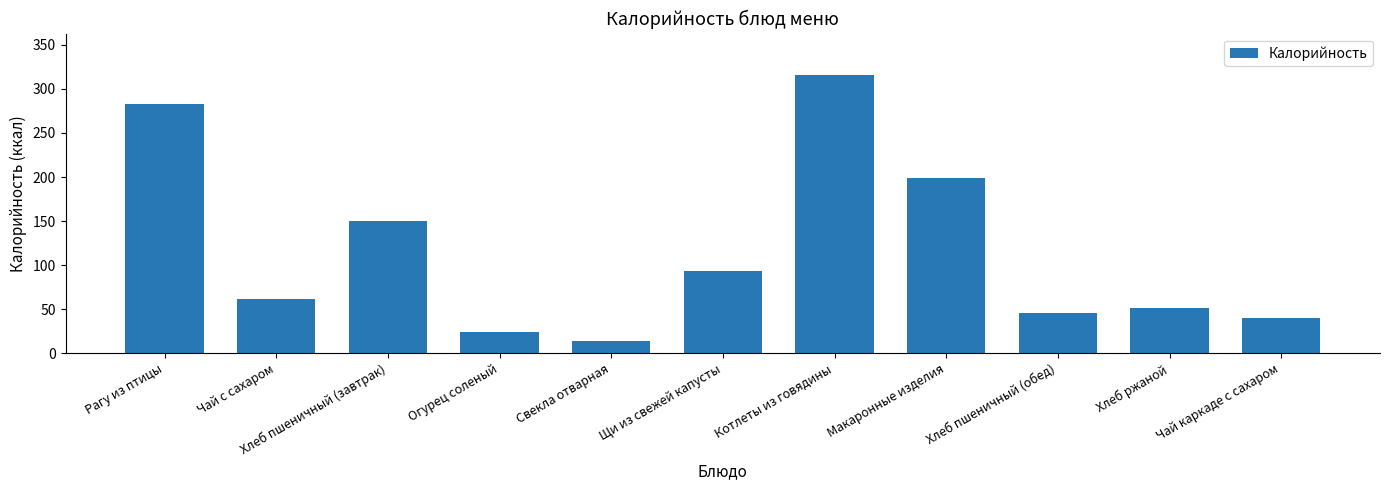

Does the chart contain any negative values?

No